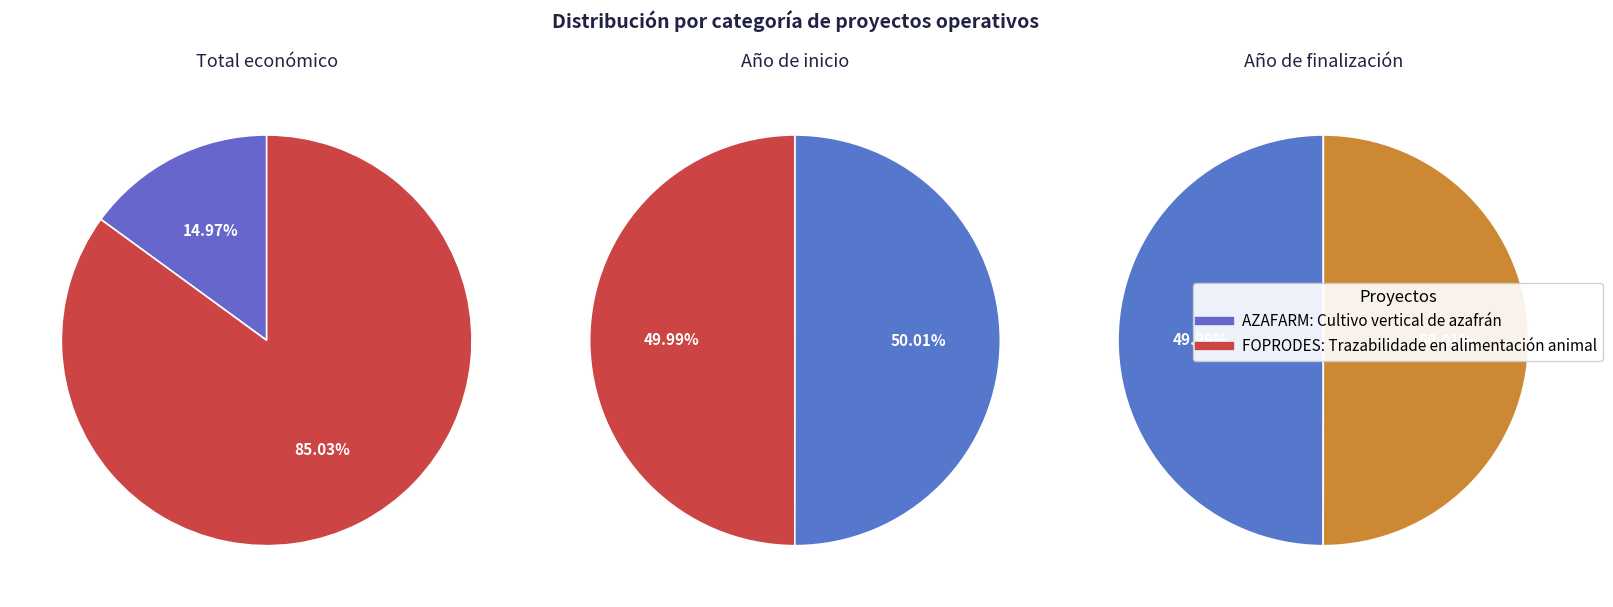

The FOPRODES: Trazabilidade en alimentación animal slice represents 50% of the pie. True or false?

True